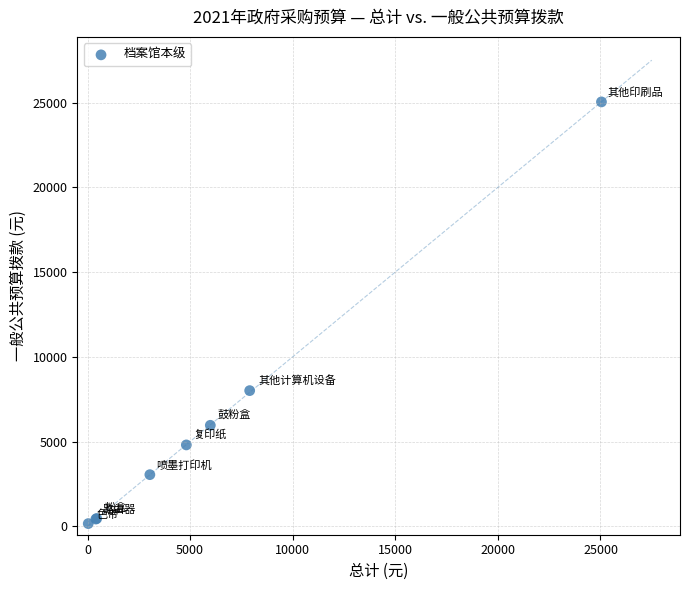

What Y value in the scatter plot is closest to 12597?

8003.3